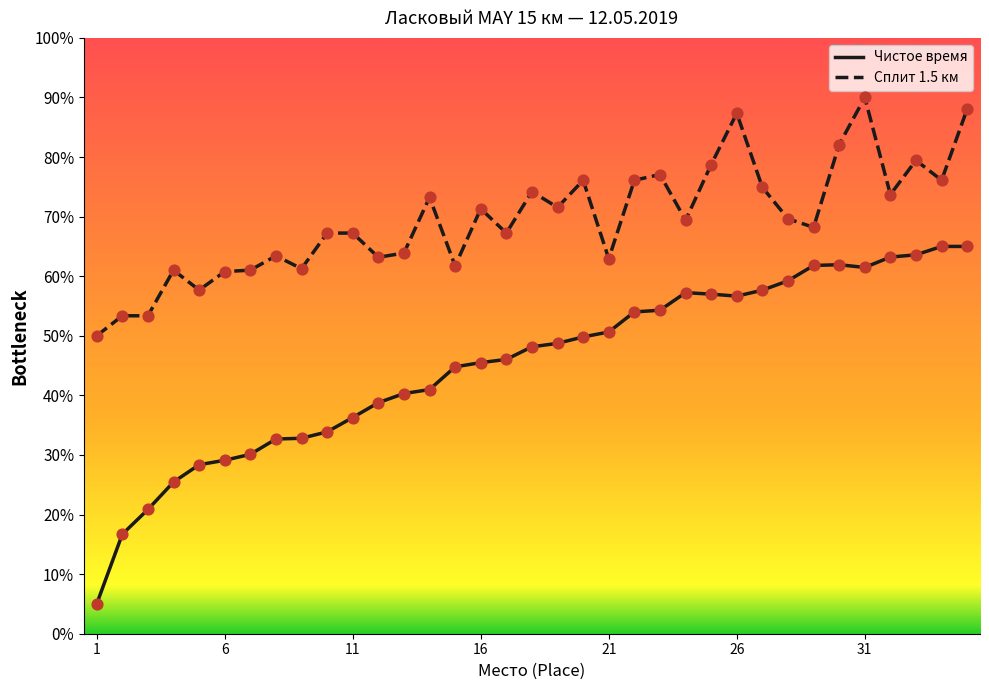

What is the smallest value displayed?

5.0